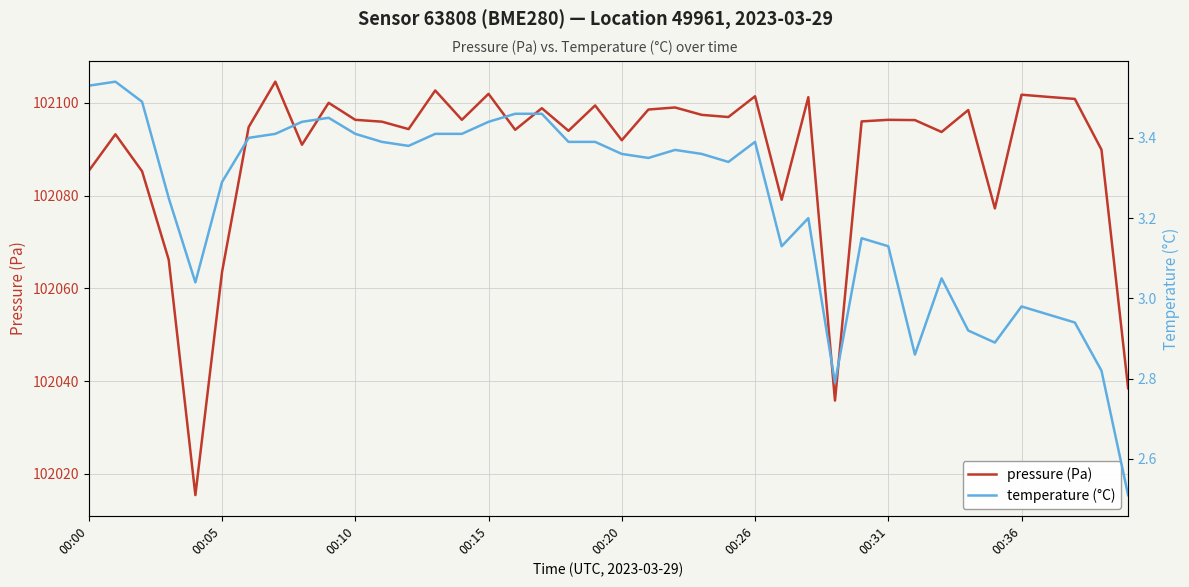

What is the label of the 13th point from the right?

27